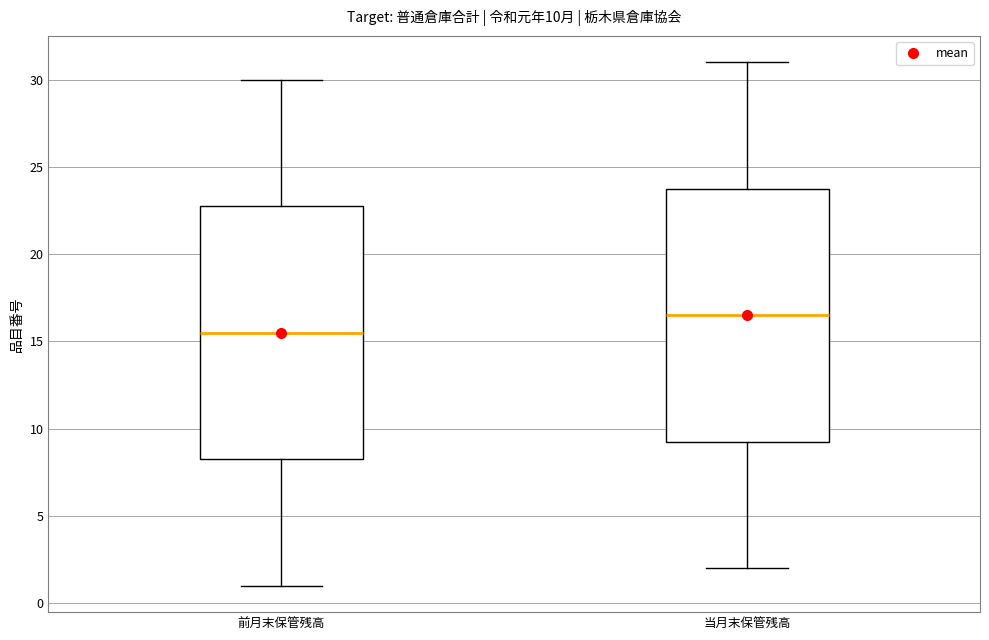

Which box's median line is the highest?

当月末保管残高